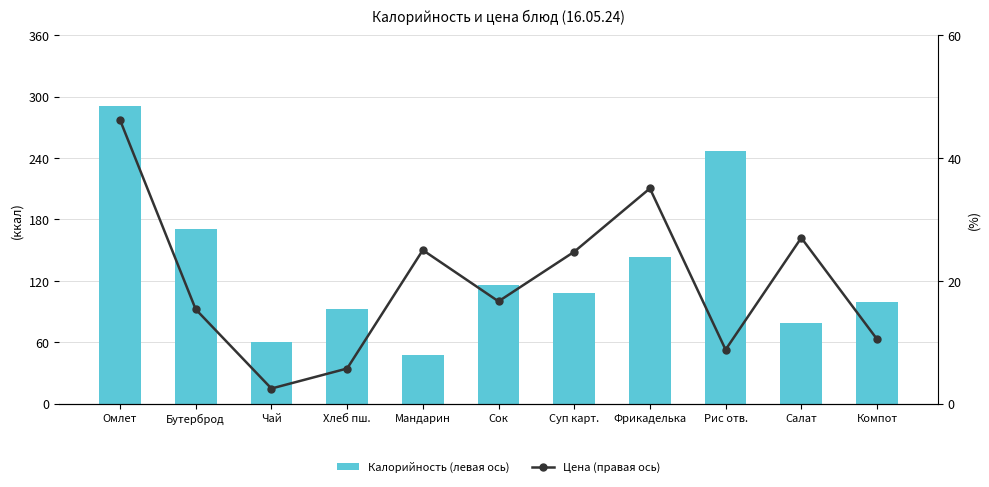

What is the sum of all Калорийность (левая ось) values?

1452.0